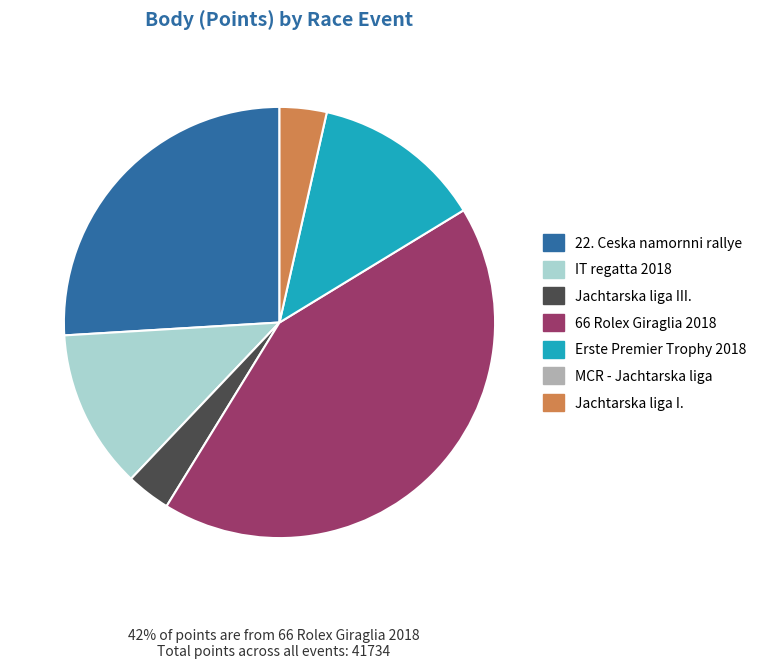

Is there a majority slice in this chart?

No